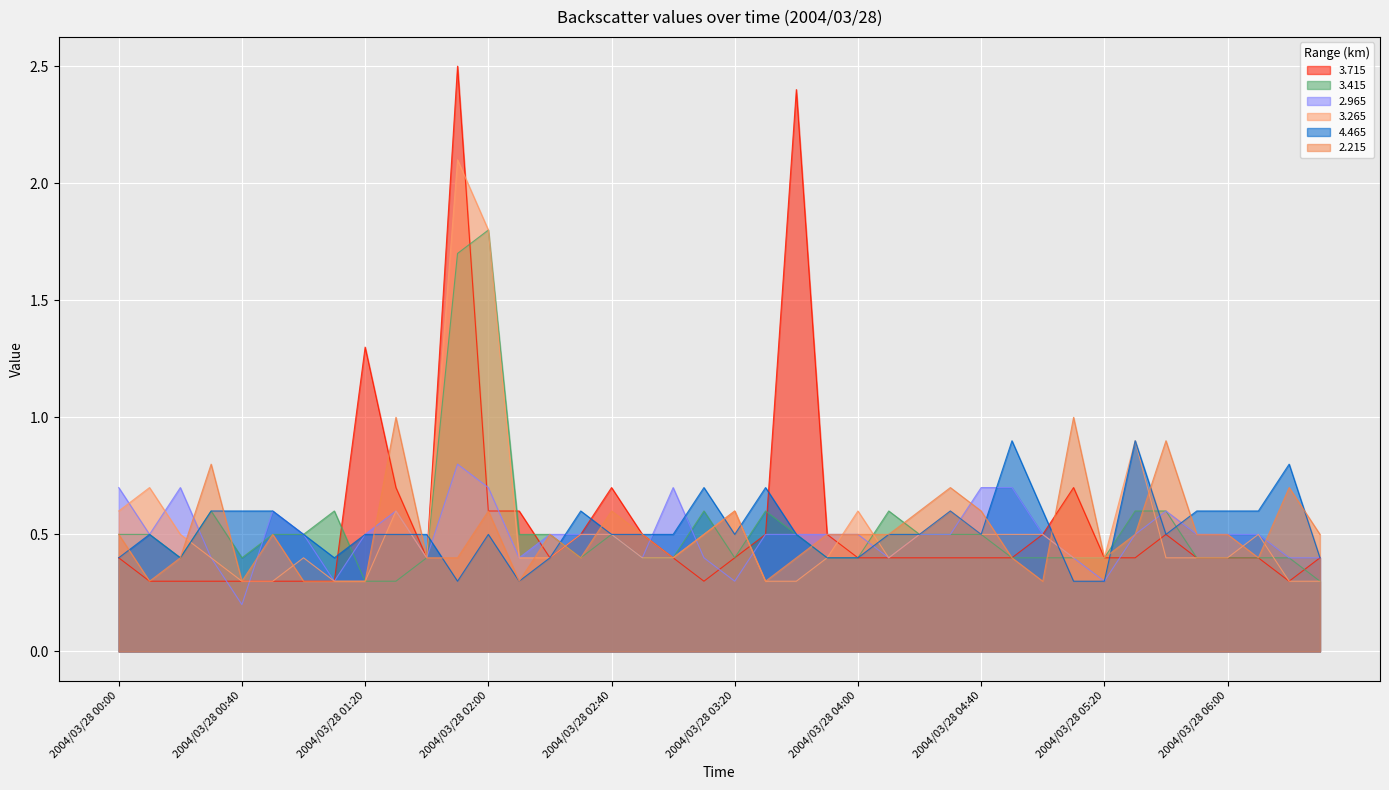

In 3.415, how many points are higher than both neighbors (excluding endpoints)?

7